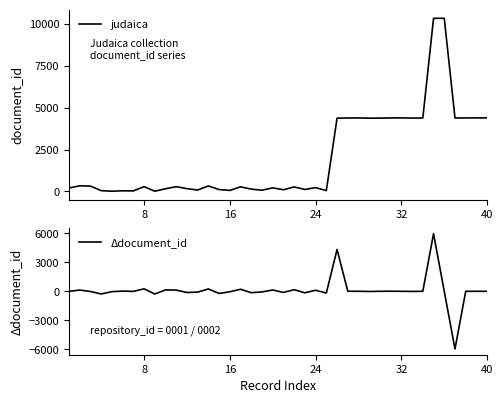

List the series in order of their overall mean, highest first.

judaica, Δdocument_id